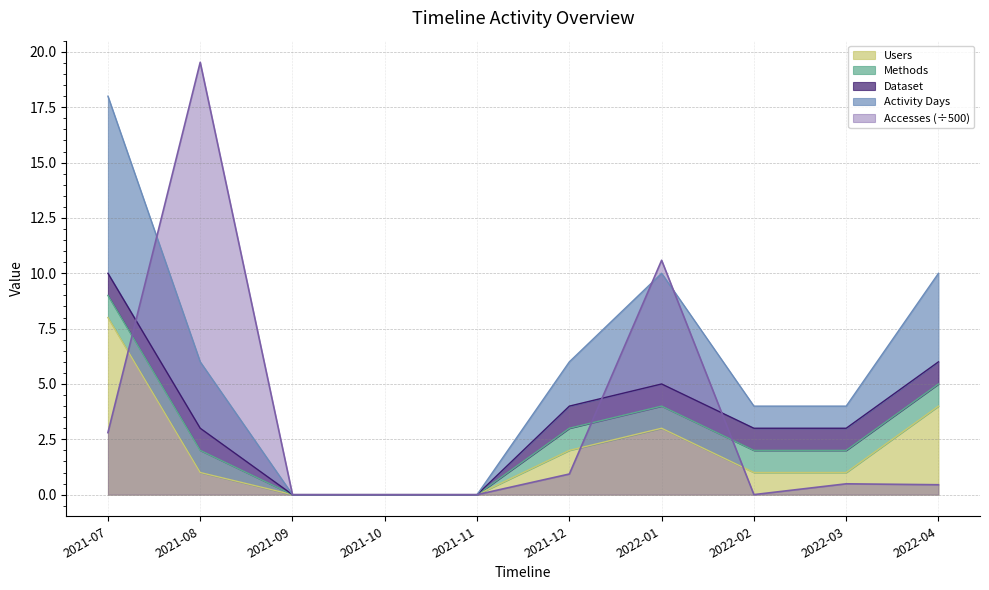

Where is Accesses (÷500) nearest to the value 9?

2022-01